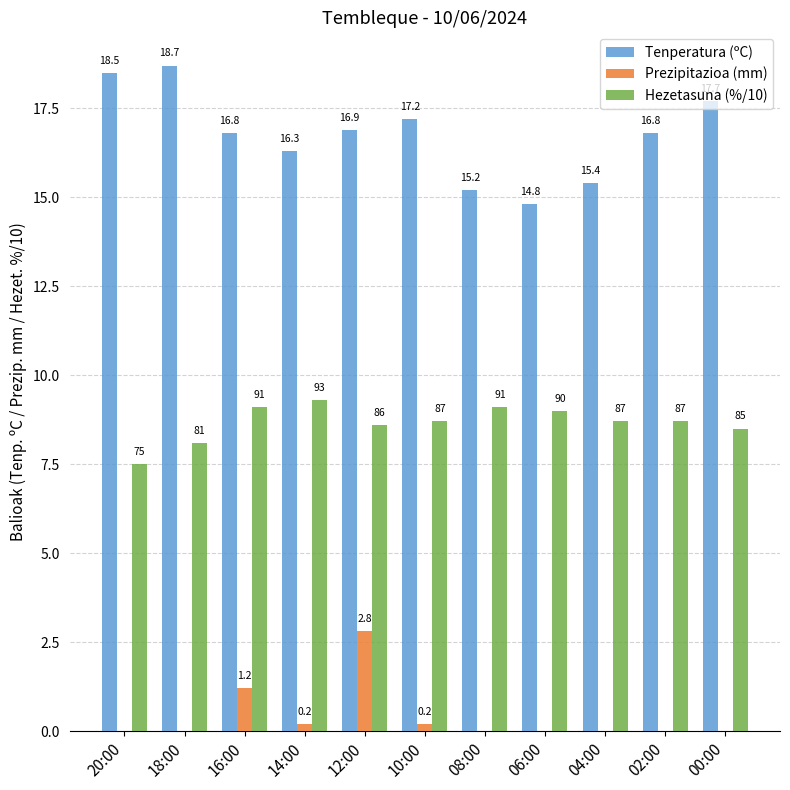

The value of Tenperatura (ºC) at 14:00 is 16.3. True or false?

True